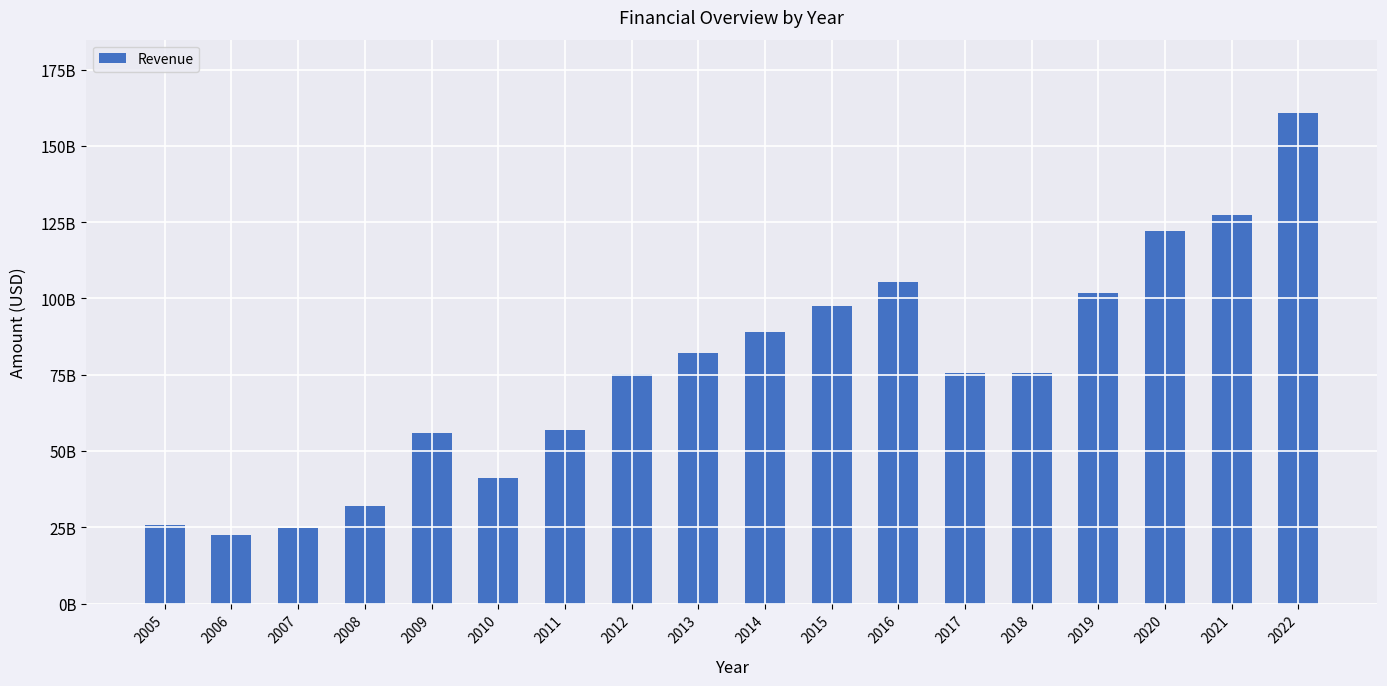

At which label does the data first exceed 75534467000?

2013